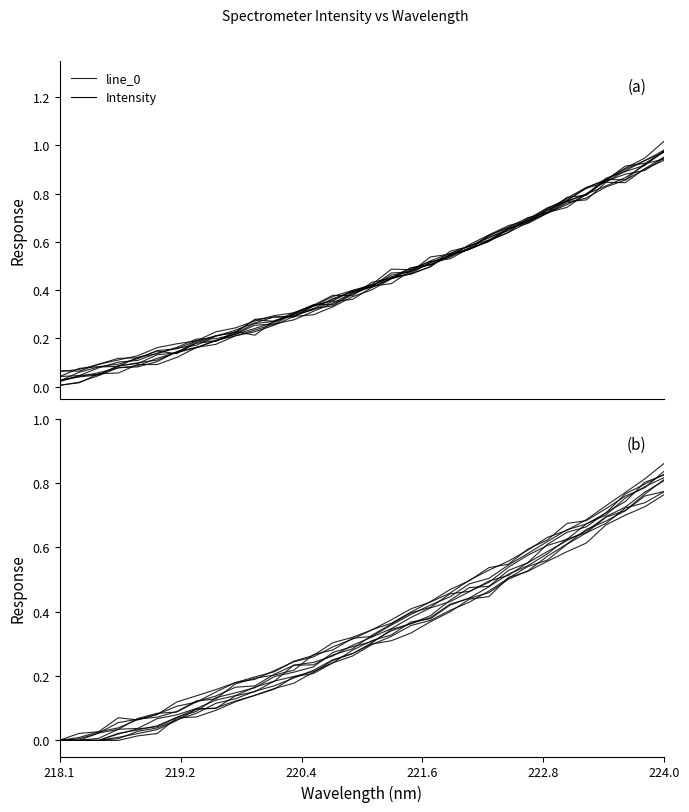

Where is the data nearest to the value 0?

218.1